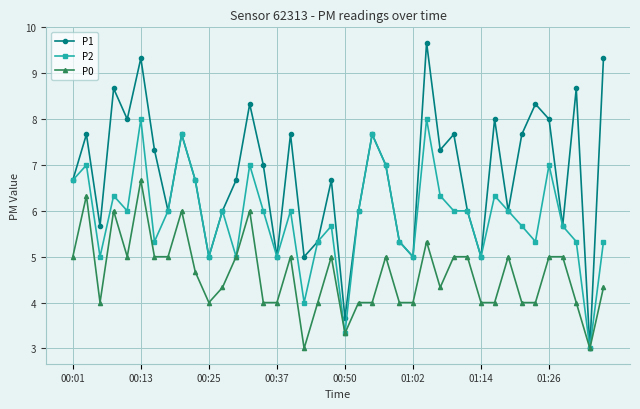

Rank the series by their maximum value, from lowest to highest.

P0, P2, P1